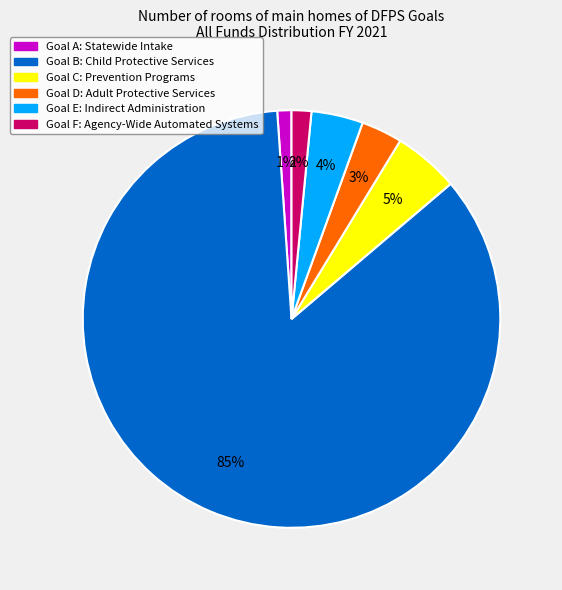

To the nearest percent, what percentage of the pie is Goal D: Adult Protective Services?

3%